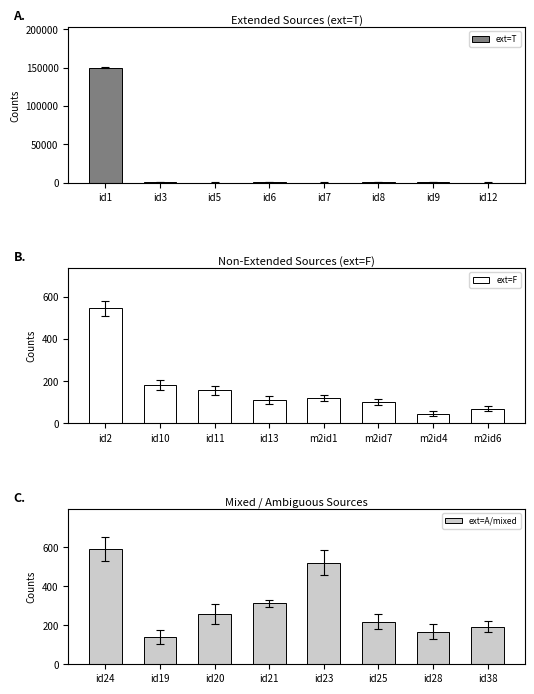

What is the sum of all ext=T values?

152473.2